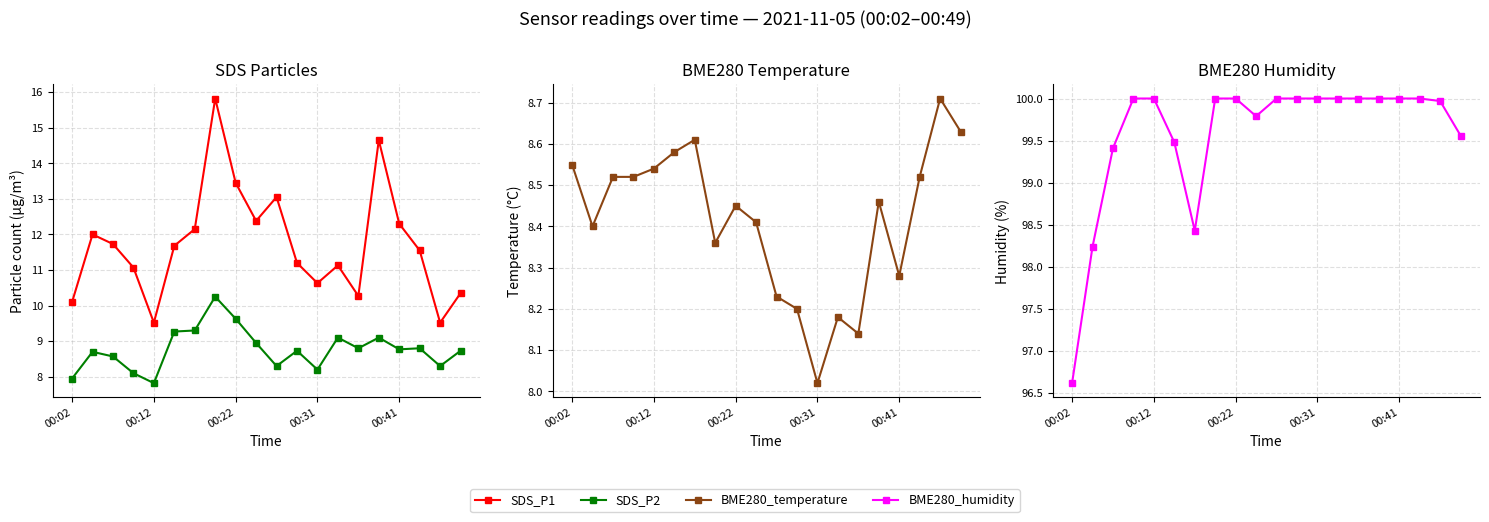

What is the difference between the maximum and second lowest values in the BME280_humidity series?

1.8